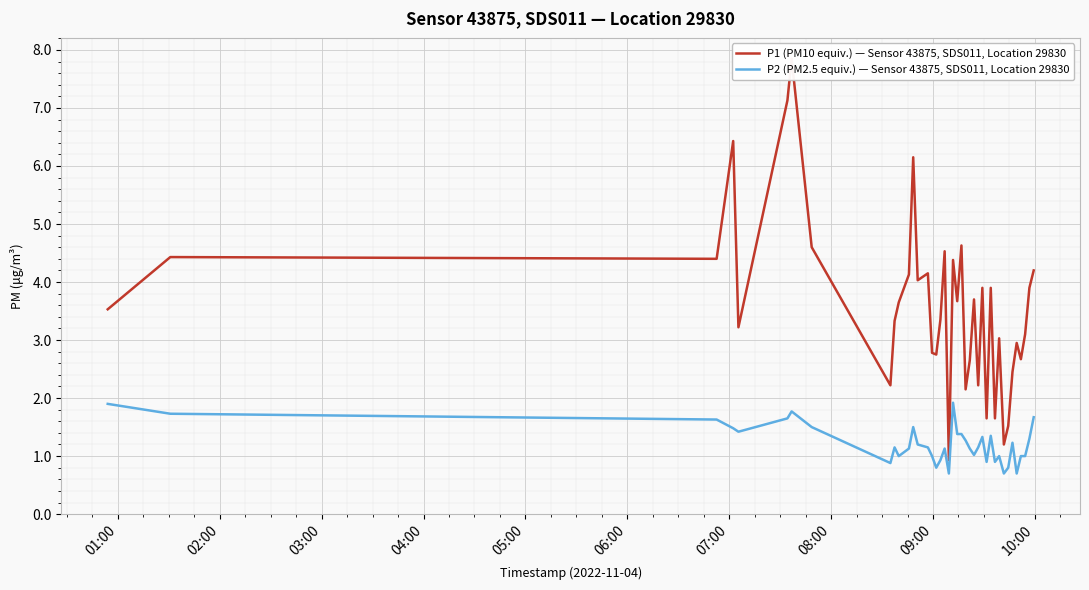

Which series has the largest range (max minus min)?

P1 (PM10 equiv.) — Sensor 43875, SDS011, Location 29830